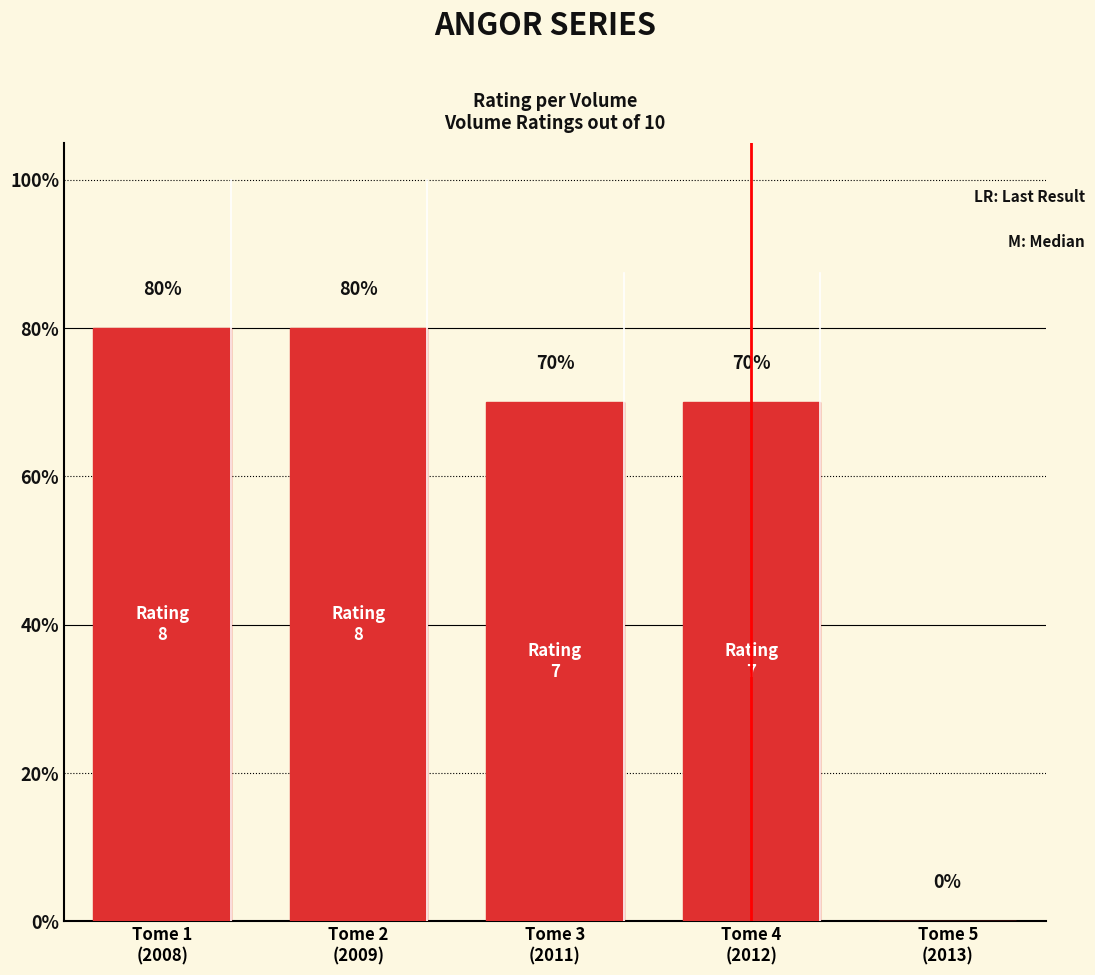

What is the label of the 1st bar from the left?

Tome 1
(2008)